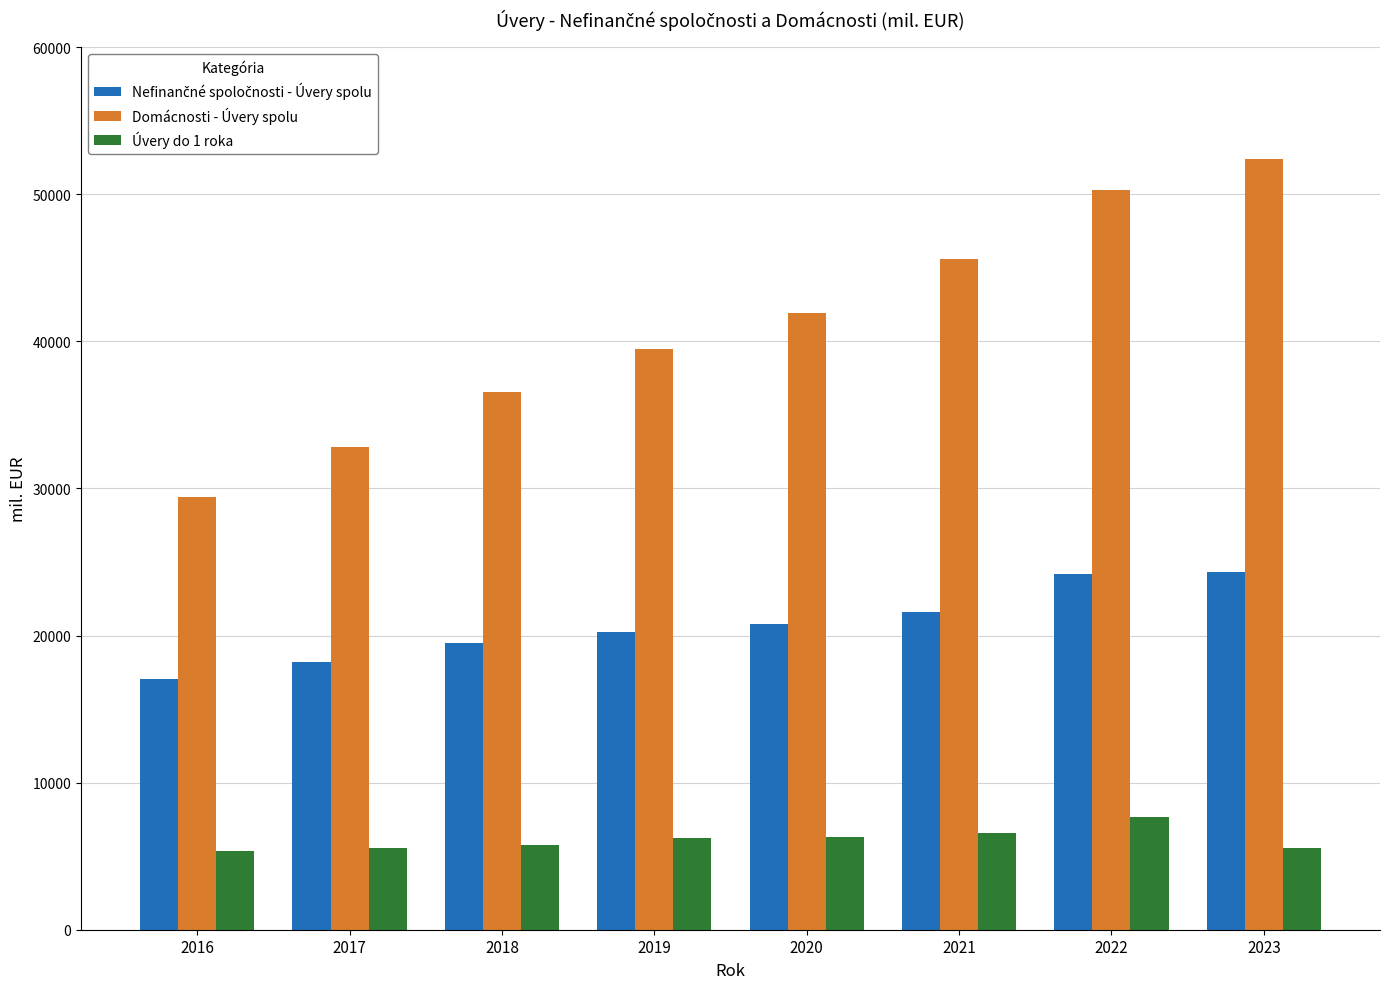

What is the sum of all Domácnosti - Úvery spolu values?

328453.2